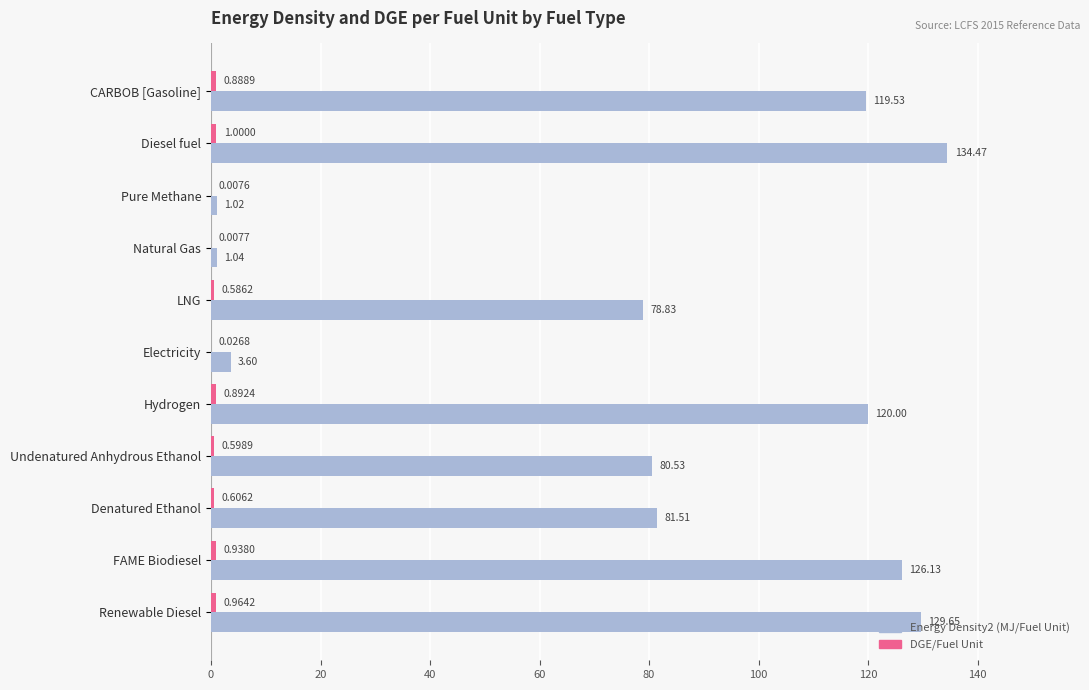

Between LNG and FAME Biodiesel, which series saw the biggest shift?

Energy Density2 (MJ/Fuel Unit)